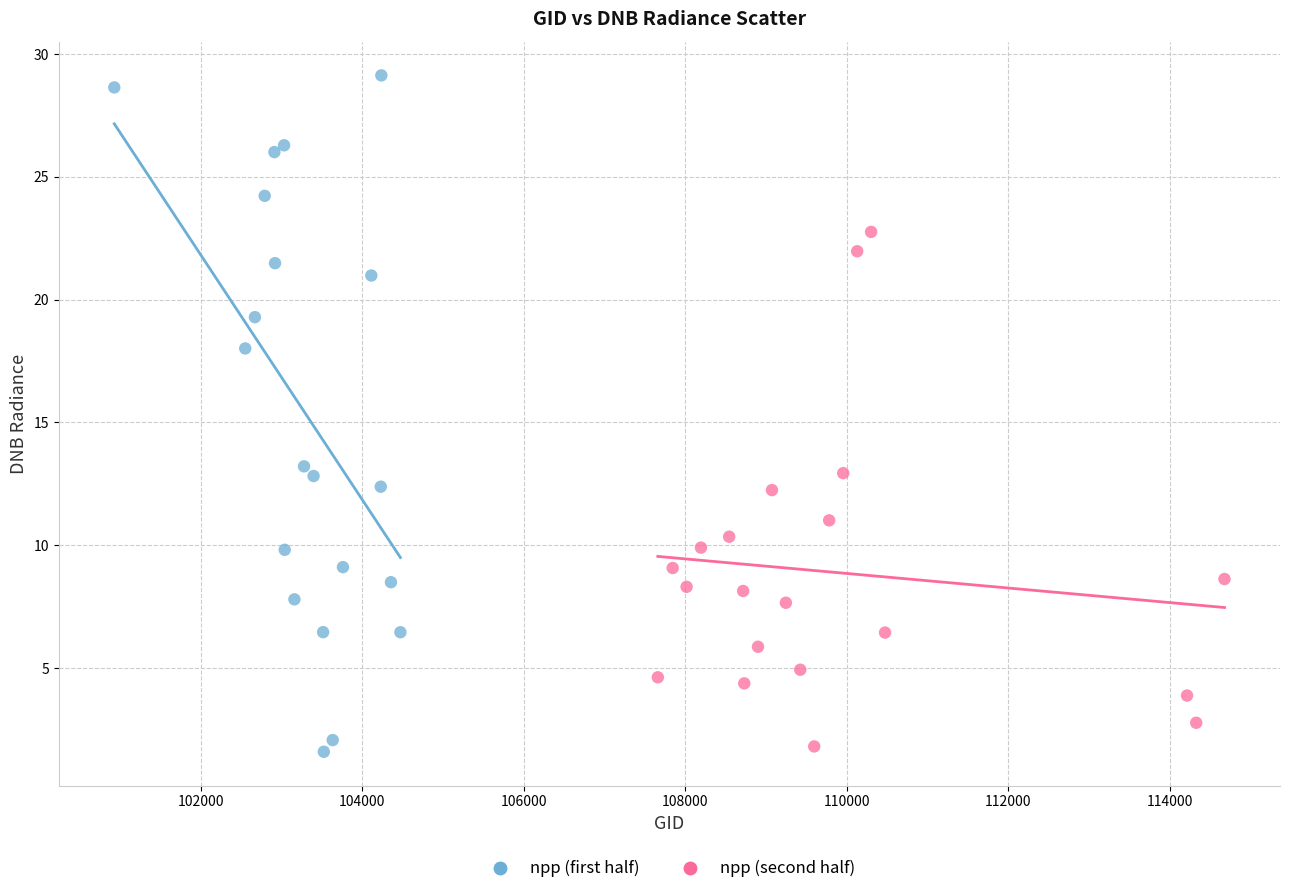

Which series has the largest Y range (max minus min)?

npp (first half)